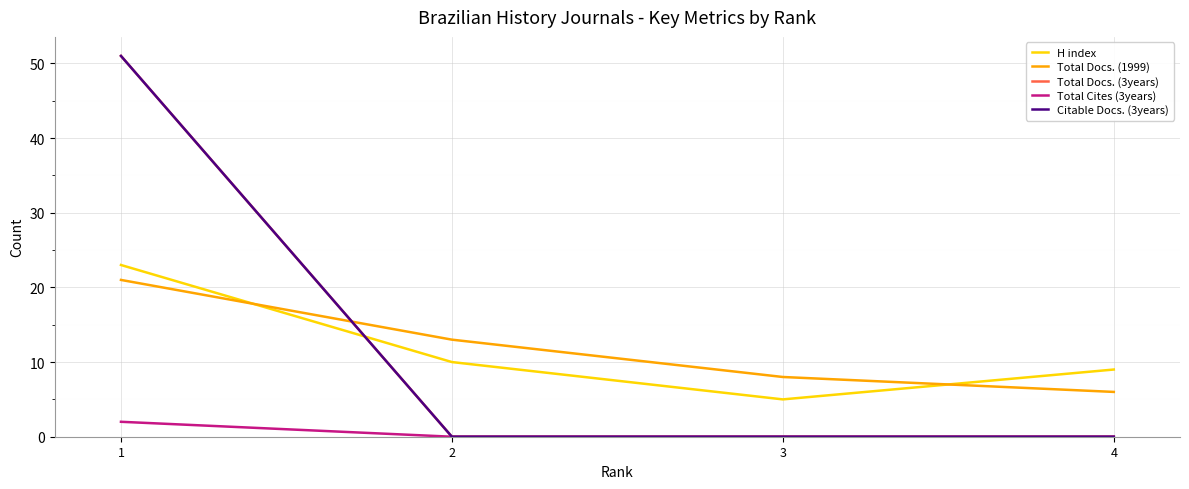

Does the chart display data point markers on the line(s)?

No